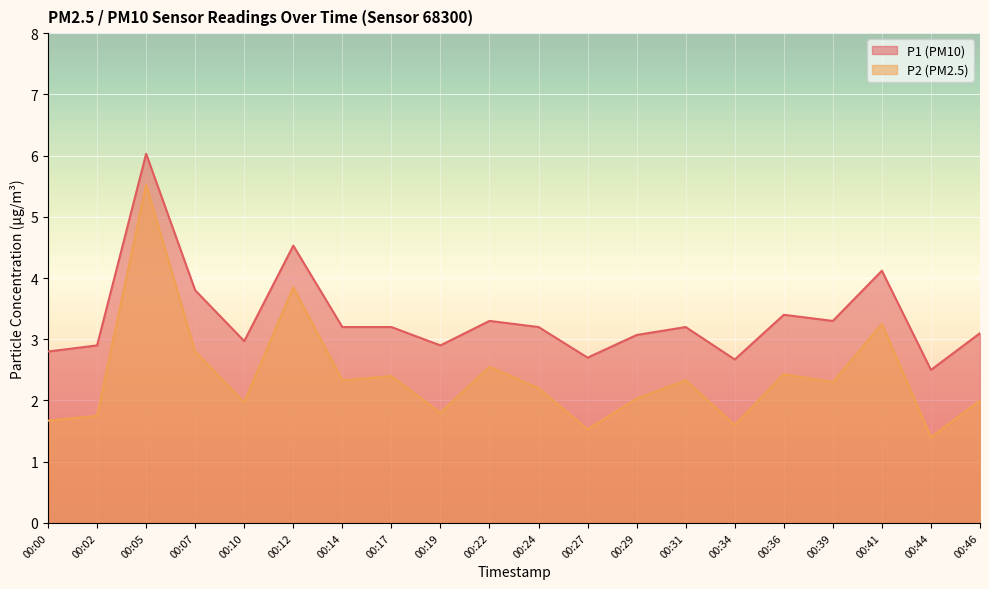

At which label does P1 reach its minimum?

00:44